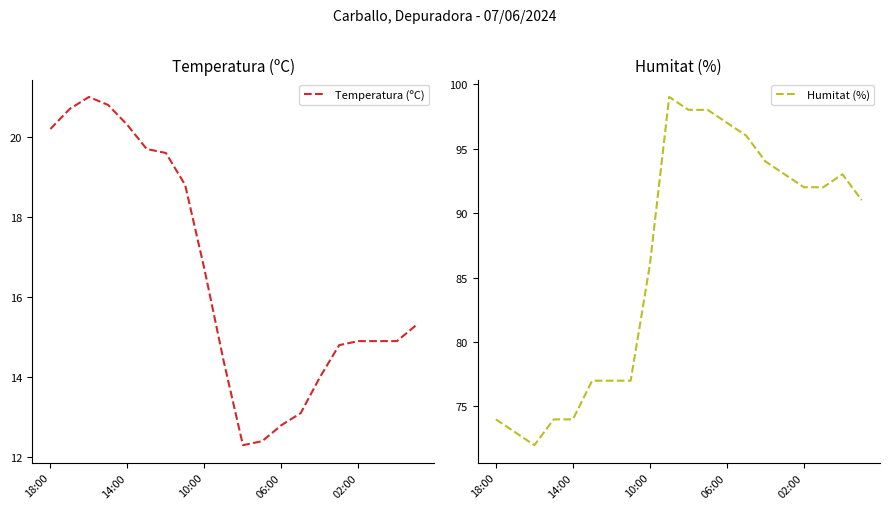

The value of Temperatura (ºC) at 5 is 19.7. True or false?

True